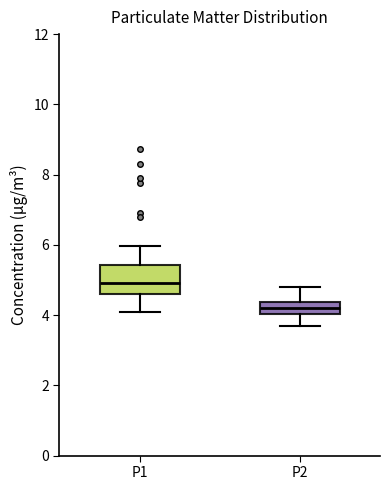

Reading left to right, transcribe this box plot: for each box, give where its median line is, the range the box spans, and where its two whiskers end, as read against the y-axis. The values are not printed on the chart, so give them approximately, as read against the axis.

P1: median 5.0, box 4.6 to 5.4, whiskers 4.2 to 6.0
P2: median 4.2, box 4.0 to 4.4, whiskers 3.8 to 4.8